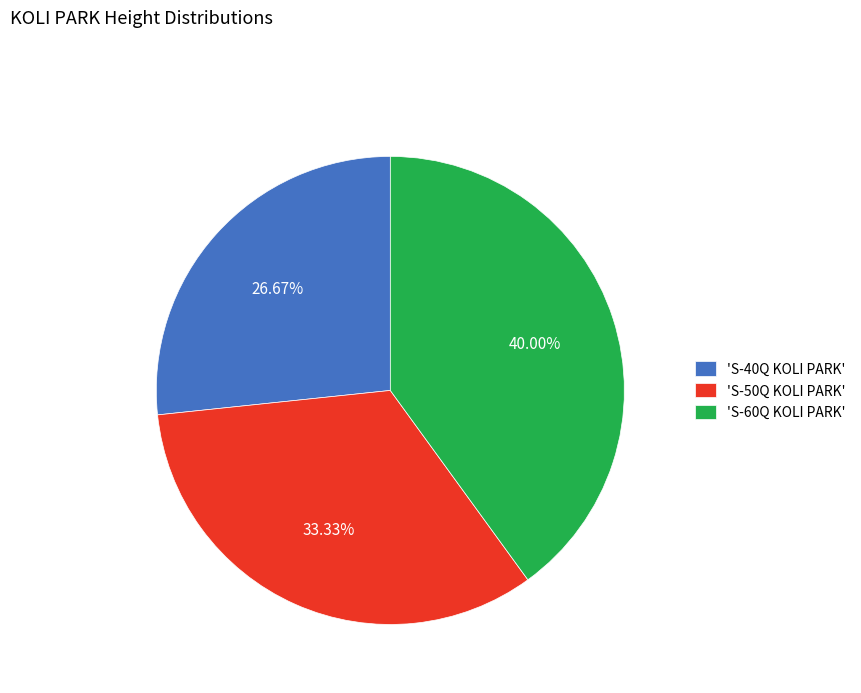

Which slice is the largest?

'S-60Q KOLI PARK'